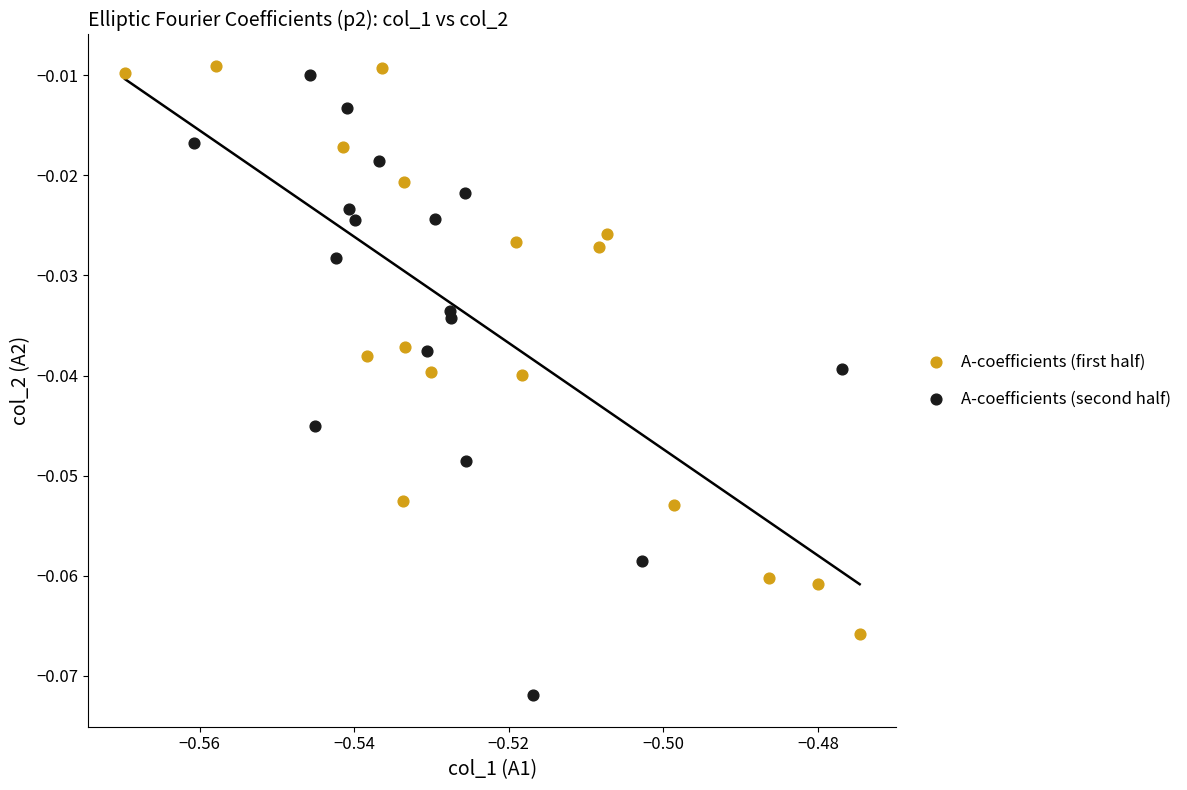

Which series contains the highest Y value?

A-coefficients (first half)